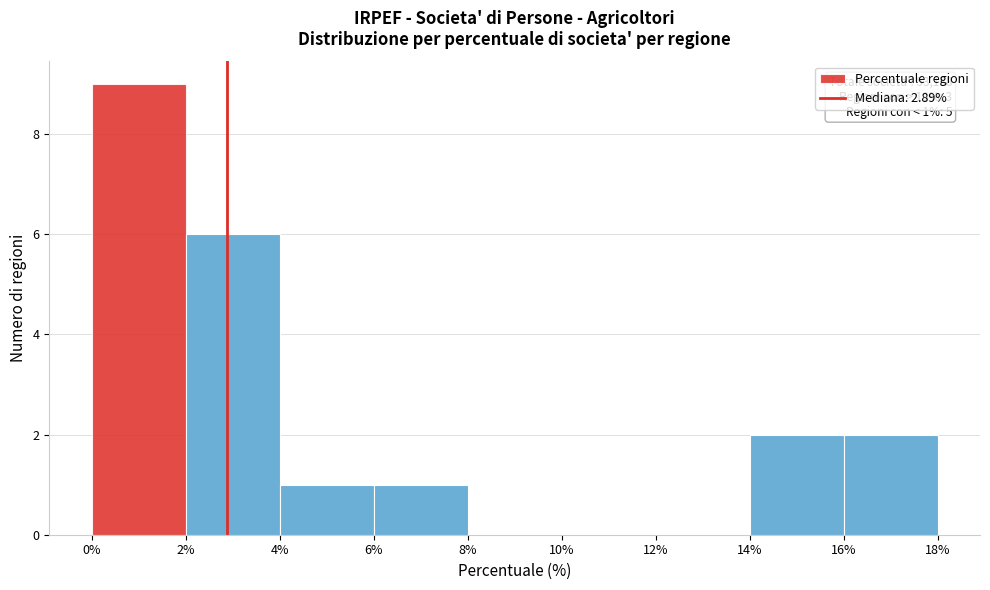

Which range on the x-axis has the tallest bar?

0% to 2%